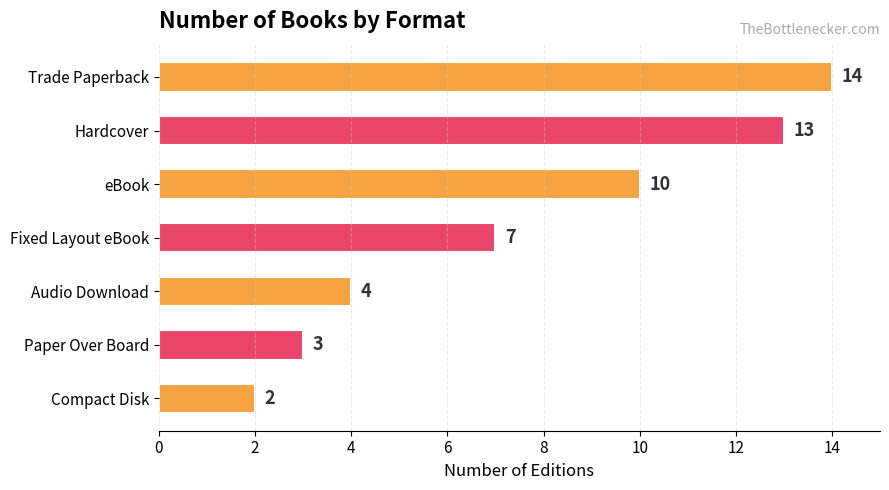

Are the bars grouped side by side (vs. stacked)?

No